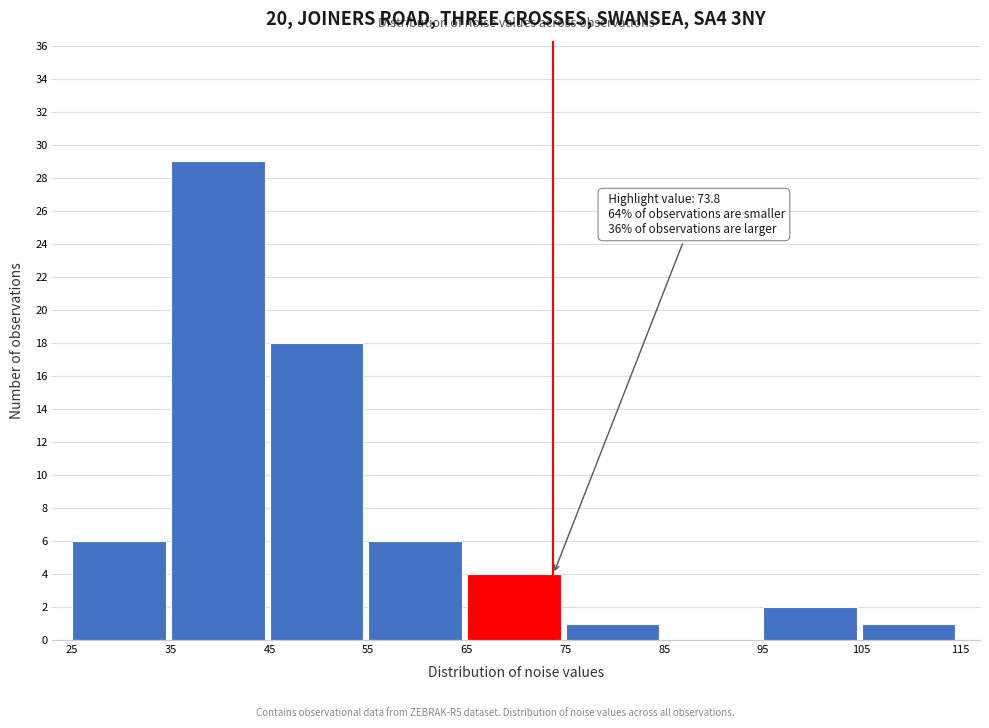

Over which range of the x-axis is the bar tallest?

35 to 45